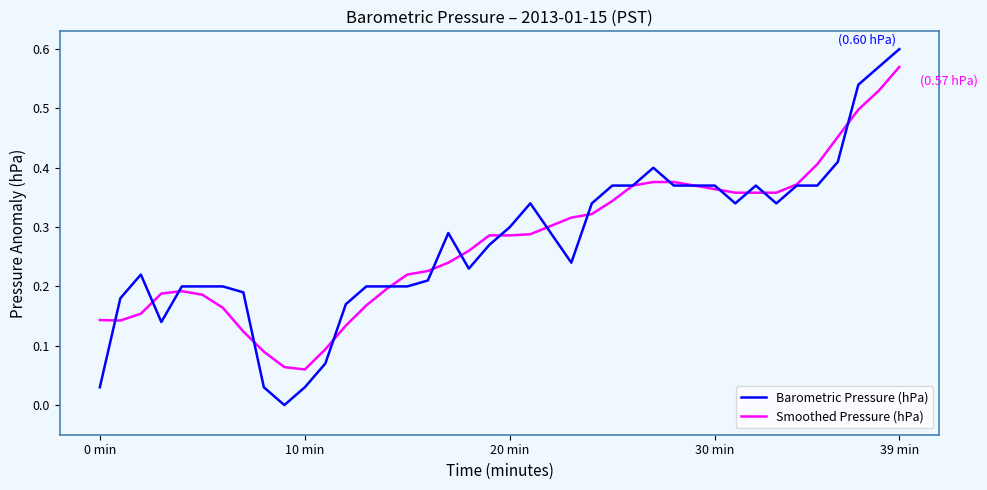

List the series in order of their peak value, highest first.

Barometric Pressure (hPa), Smoothed Pressure (hPa)